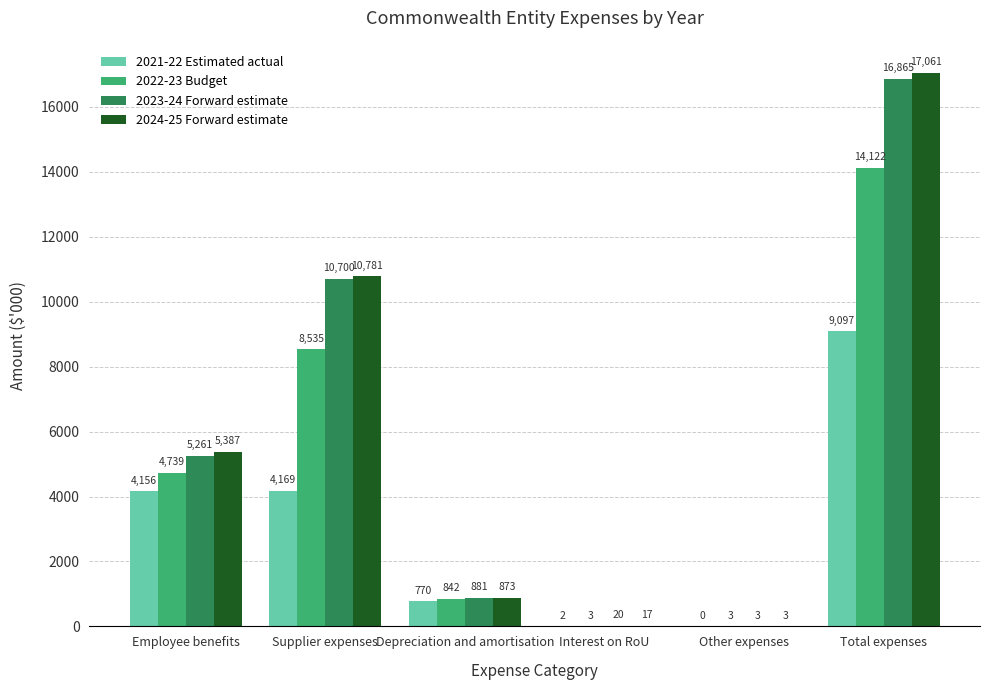

At which category is the sum across all series the highest?

Total expenses